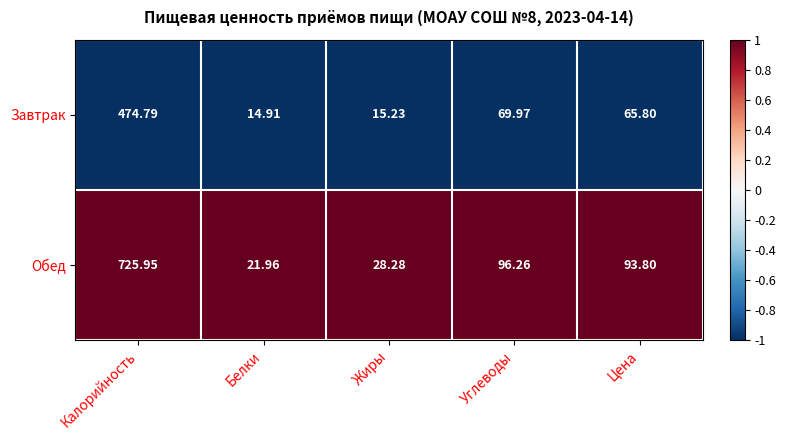

At which label does Обед reach its minimum?

Белки